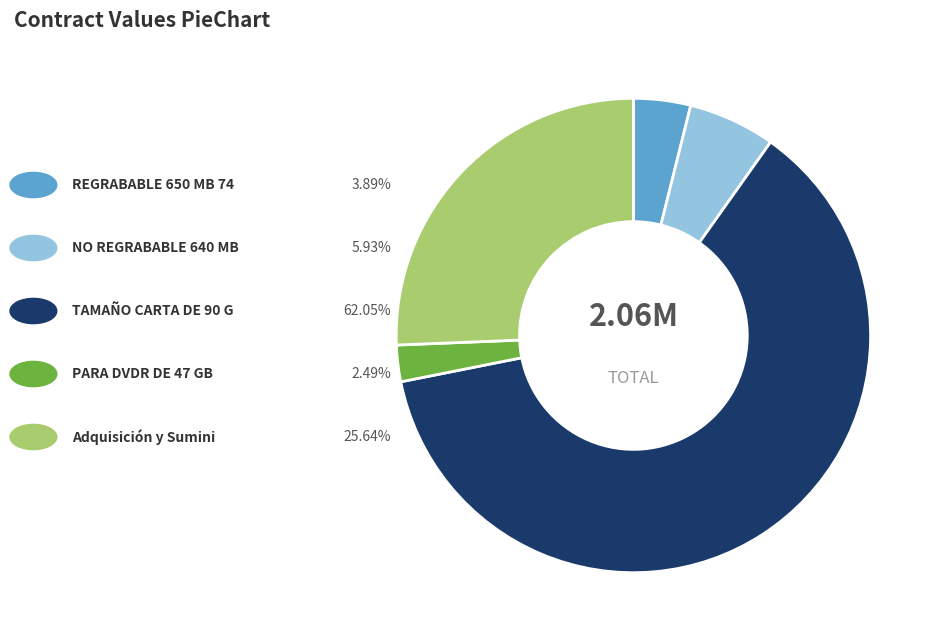

Does any single category account for the majority?

Yes